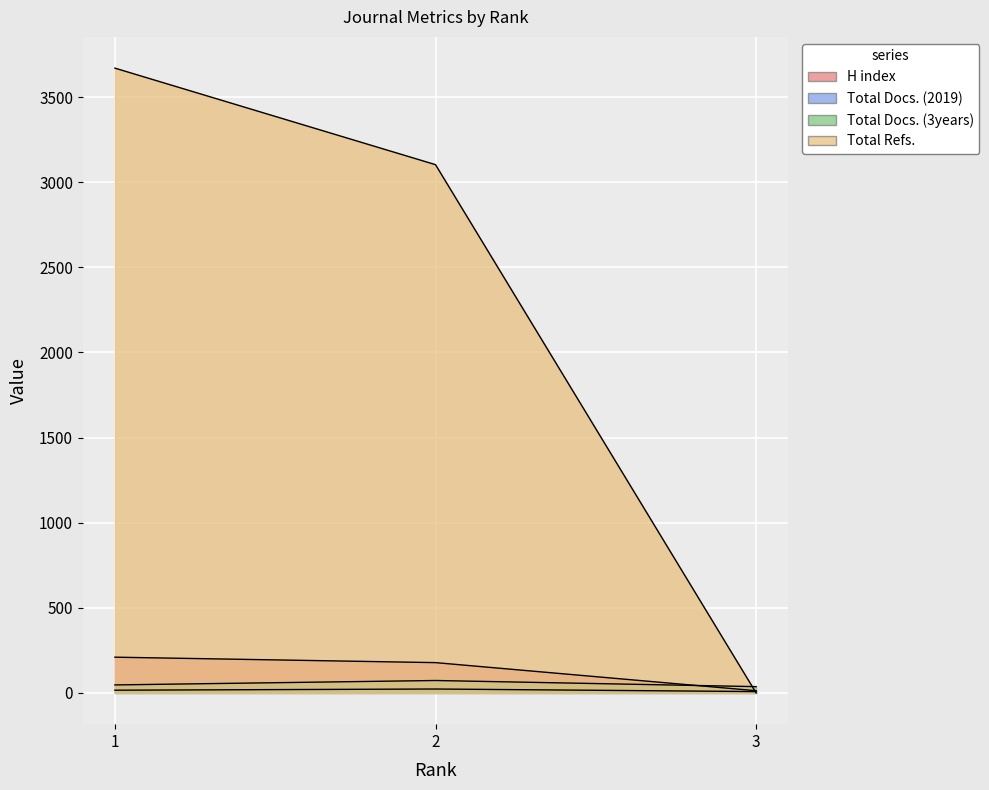

At how many categories does at least one series exceed 3556?

1